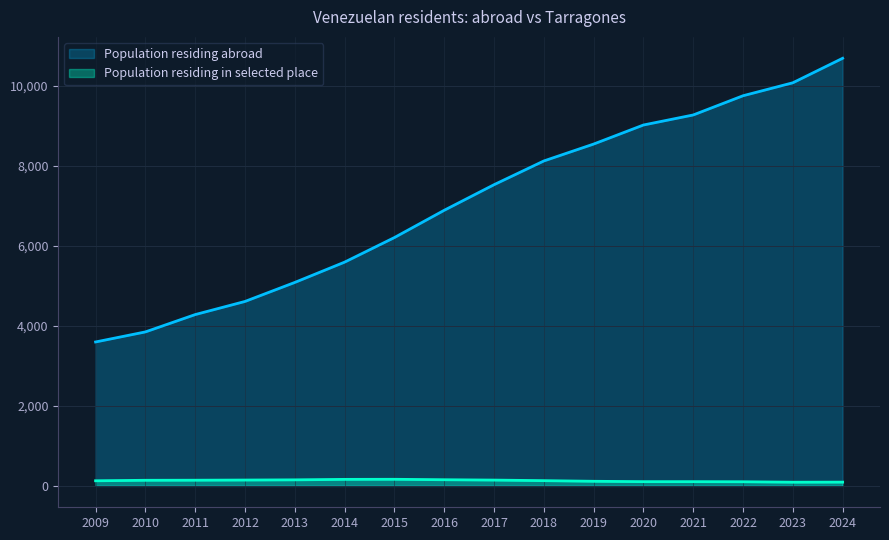

Which series has the largest range (max minus min)?

Population residing abroad